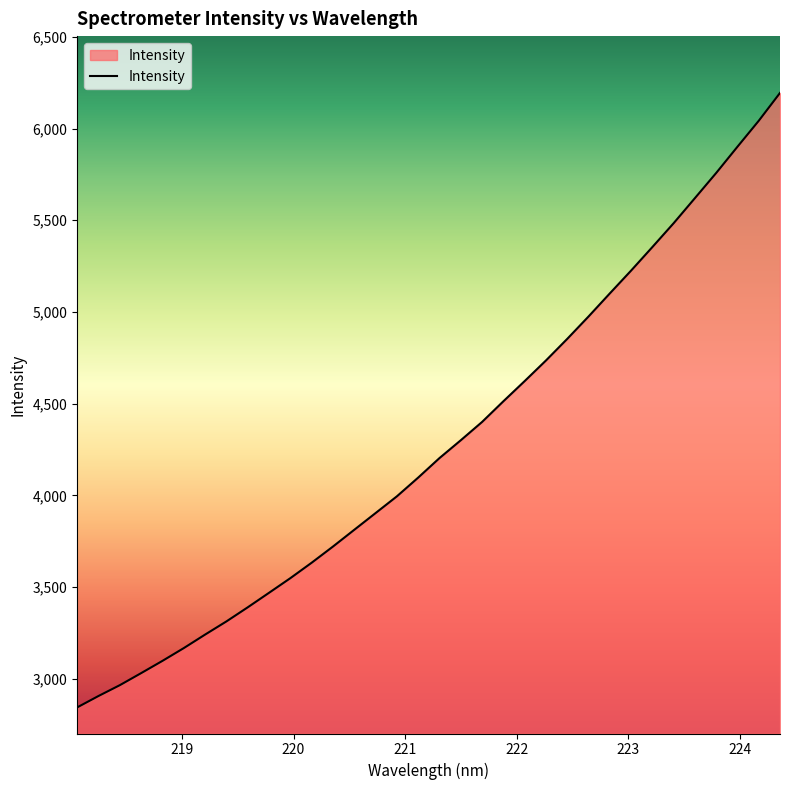

Reading left to right, extract all data points from this chart.

2844.8	2906.9	2965.9	3031.6	3098.4	3168.0	3241.7	3313.5	3390.3	3469.5	3549.3	3633.5	3721.6	3813.0	3904.1	3995.3	4097.4	4203.8	4301.0	4400.7	4513.4	4623.5	4735.8	4853.5	4975.5	5101.3	5225.8	5354.1	5484.2	5620.8	5758.1	5901.1	6042.4	6194.3